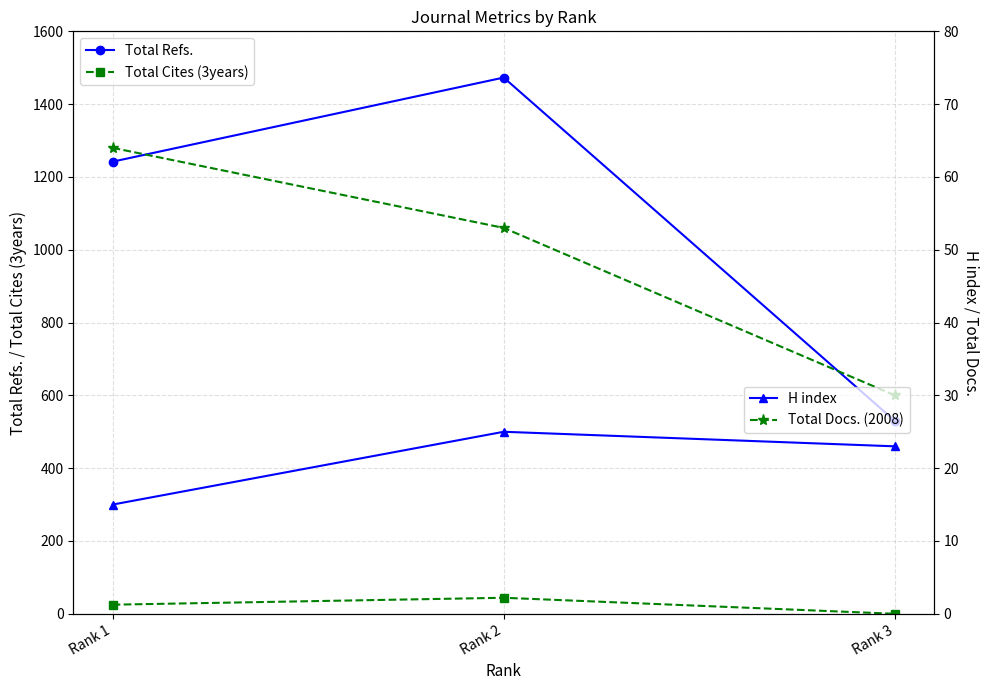

Is it true that Total Docs. (2008) equals 64 at Rank 1?

True